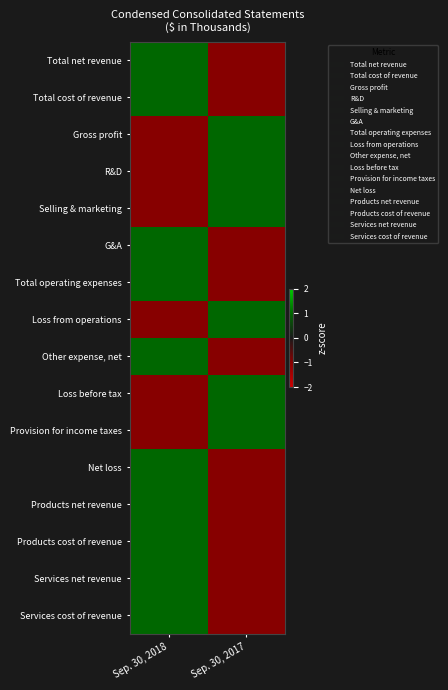

Rank the series at Sep. 30, 2018 from highest to lowest value.

Total net revenue, Total cost of revenue, G&A, Total operating expenses, Other expense, net, Net loss, Products net revenue, Products cost of revenue, Services net revenue, Services cost of revenue, Gross profit, R&D, Selling & marketing, Loss from operations, Loss before tax, Provision for income taxes